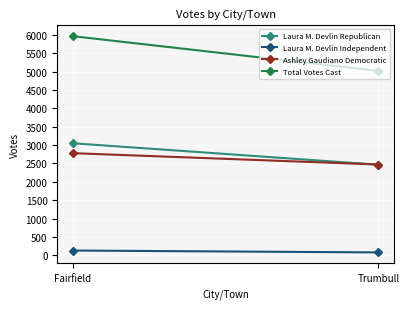

Reading right to left, transcribe all the data shown in this chart.

Laura M. Devlin Republican: Trumbull=2466	Fairfield=3050
Laura M. Devlin Independent: Trumbull=81	Fairfield=132
Ashley Gaudiano Democratic: Trumbull=2471	Fairfield=2780
Total Votes Cast: Trumbull=5018	Fairfield=5962